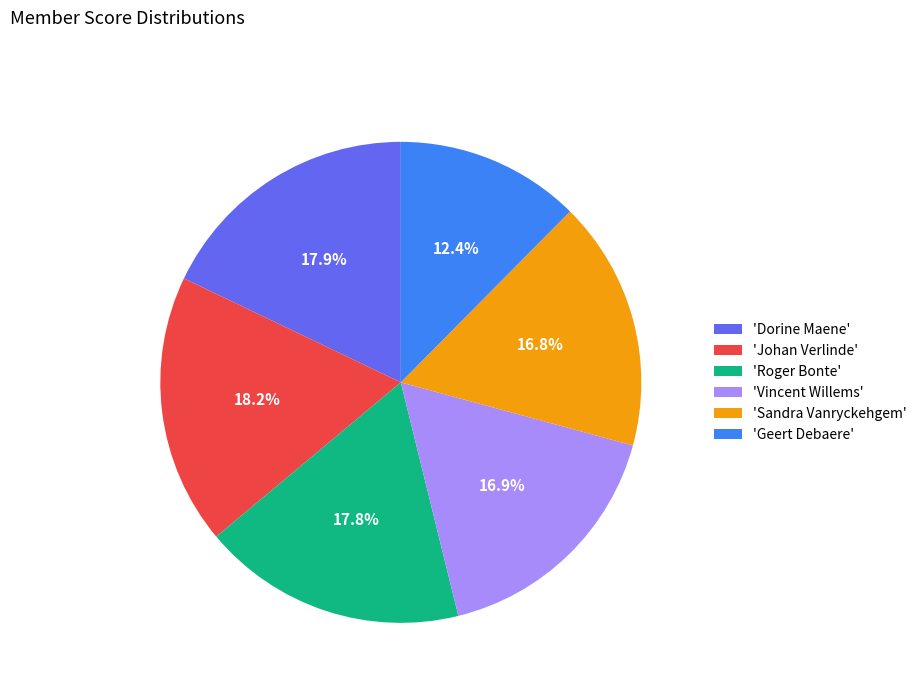

Does any single category account for the majority?

No